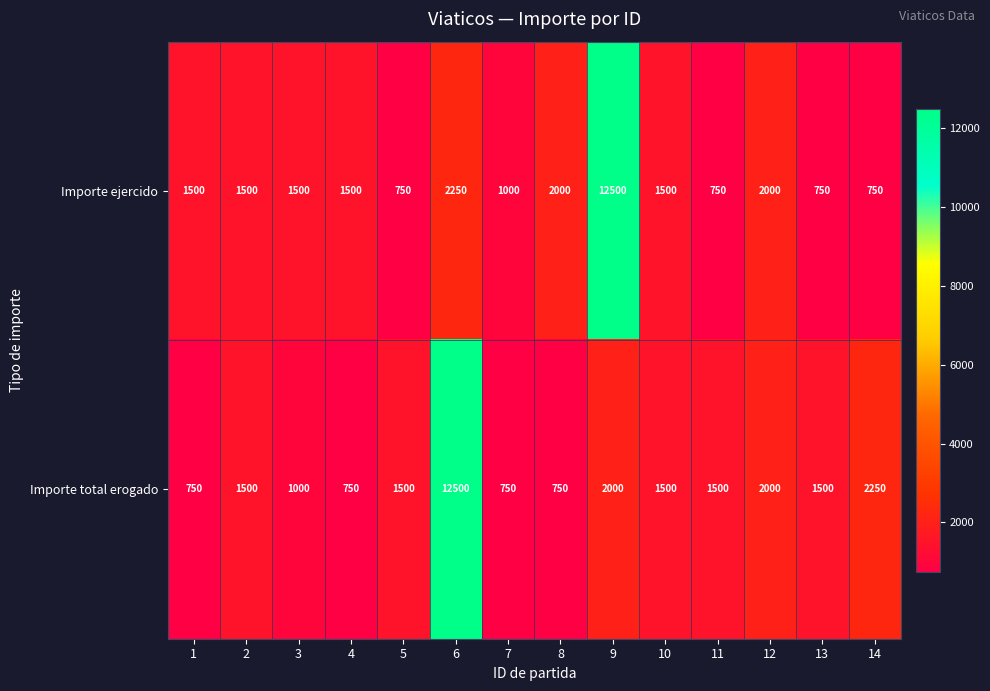

The Importe total erogado series shows 1087 at 1. True or false?

False